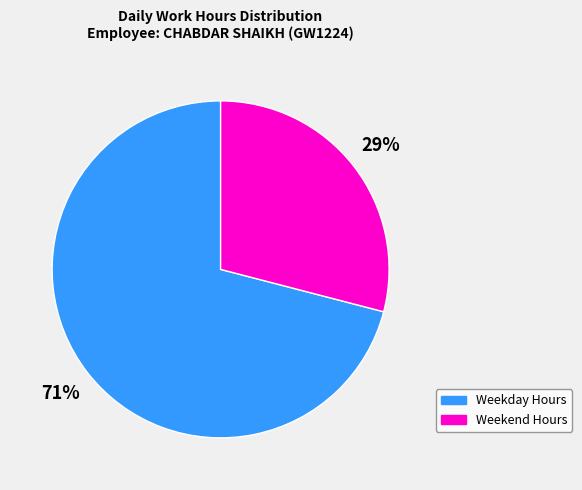

What is the largest slice in the pie chart?

Weekday Hours